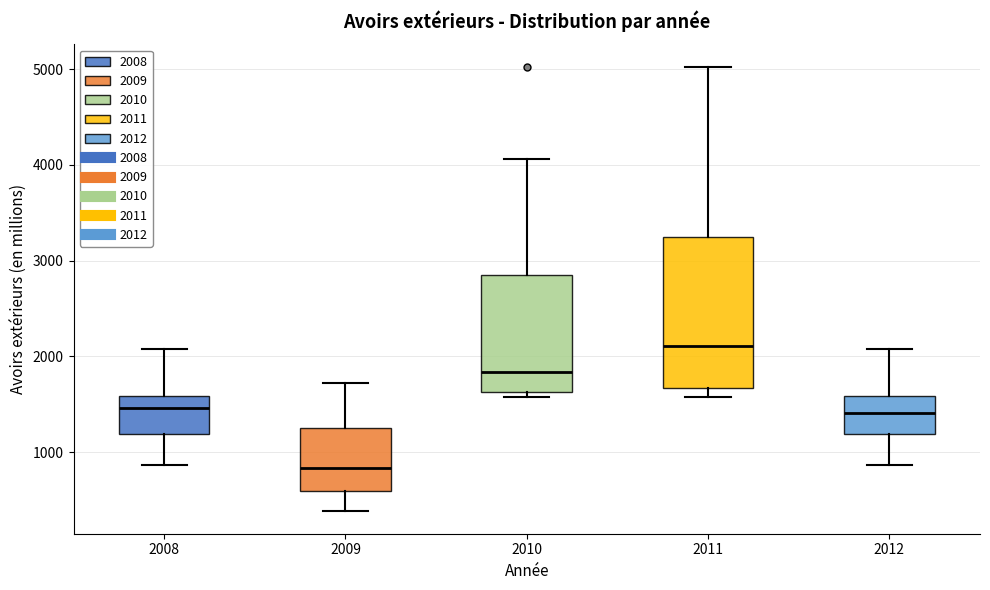

Where is the lower edge of the box at x = 2012 on the y-axis? The values are not printed on the chart, so give them approximately, as read against the axis.

1200